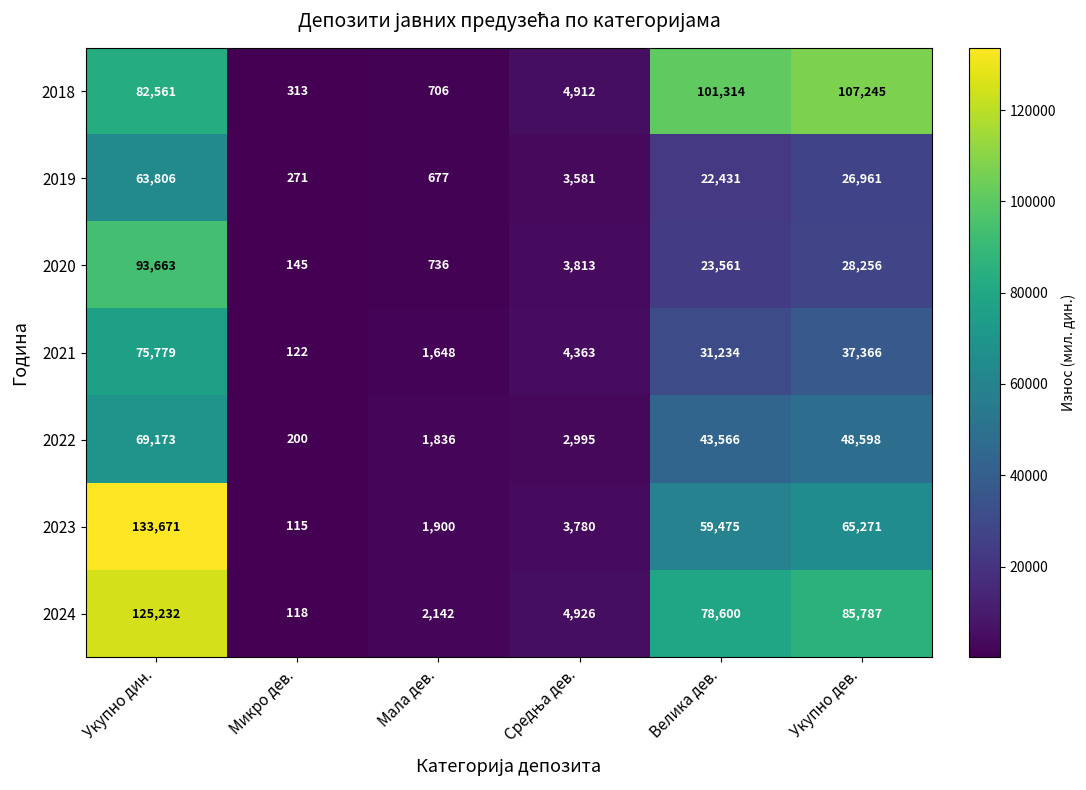

Which series has the largest range (max minus min)?

2023